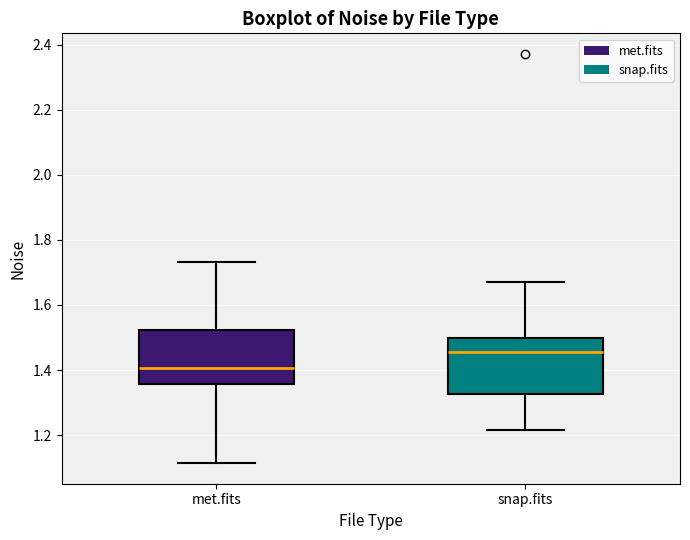

Which box's median line is the highest?

snap.fits